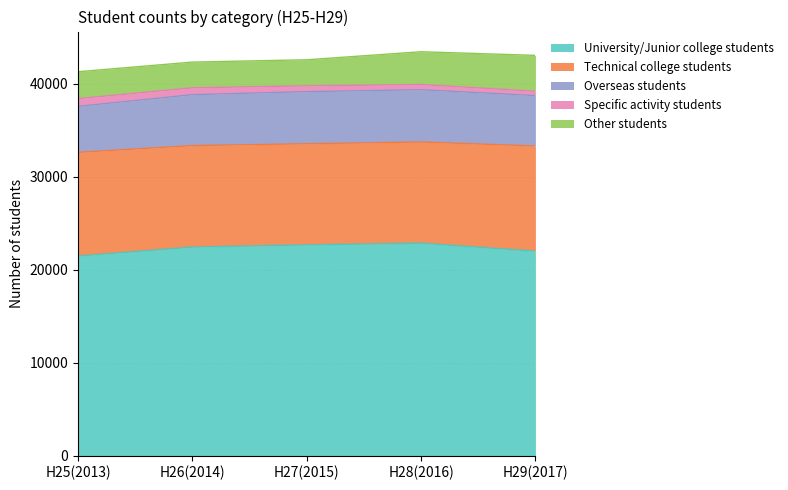

The Overseas students series shows 2724 at H28(2016). True or false?

False